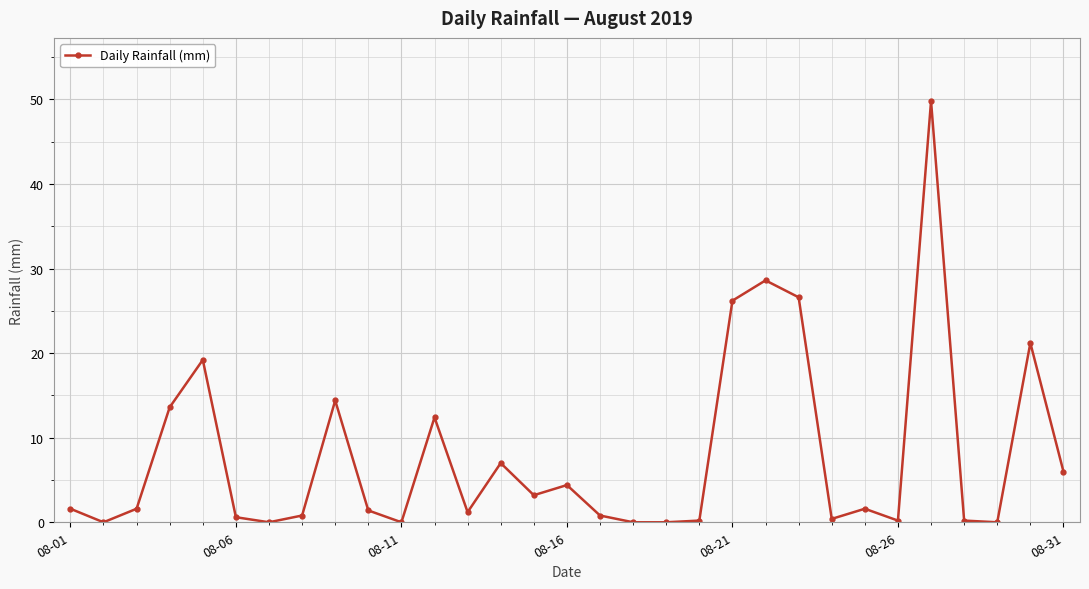

What is the value of the 23rd point from the left?

26.6